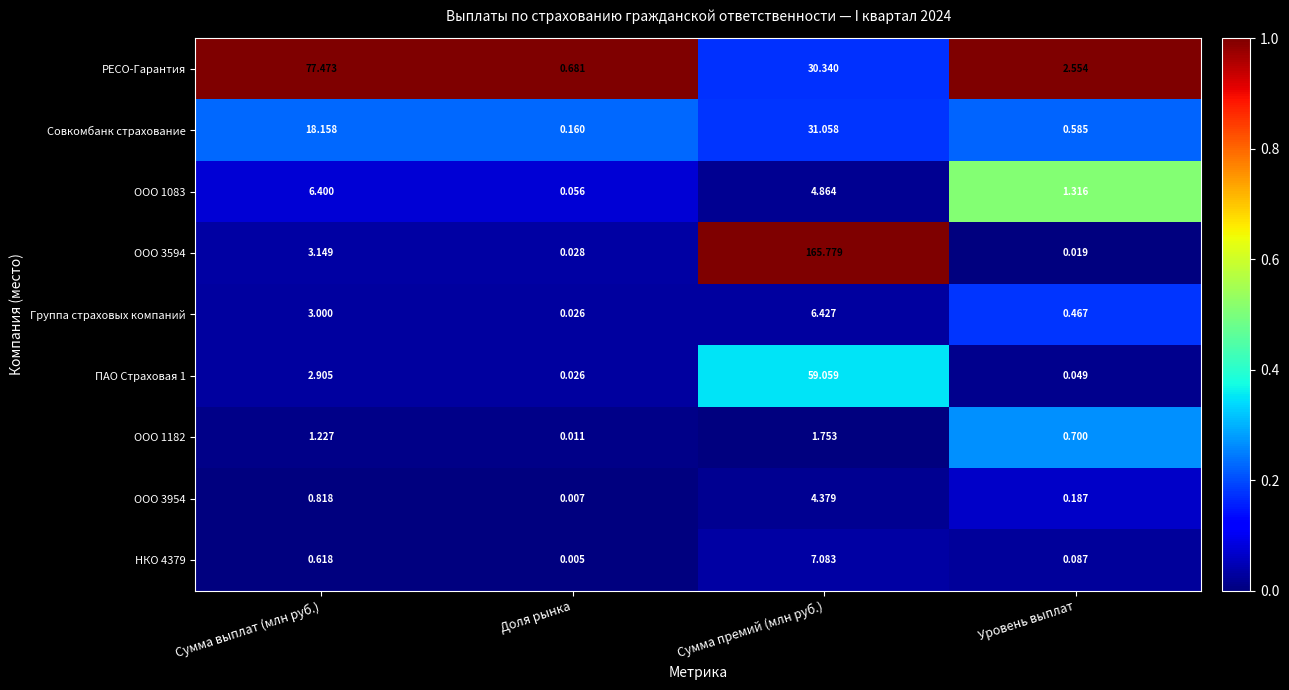

At which category is the sum across all series the highest?

Сумма премий (млн руб.)